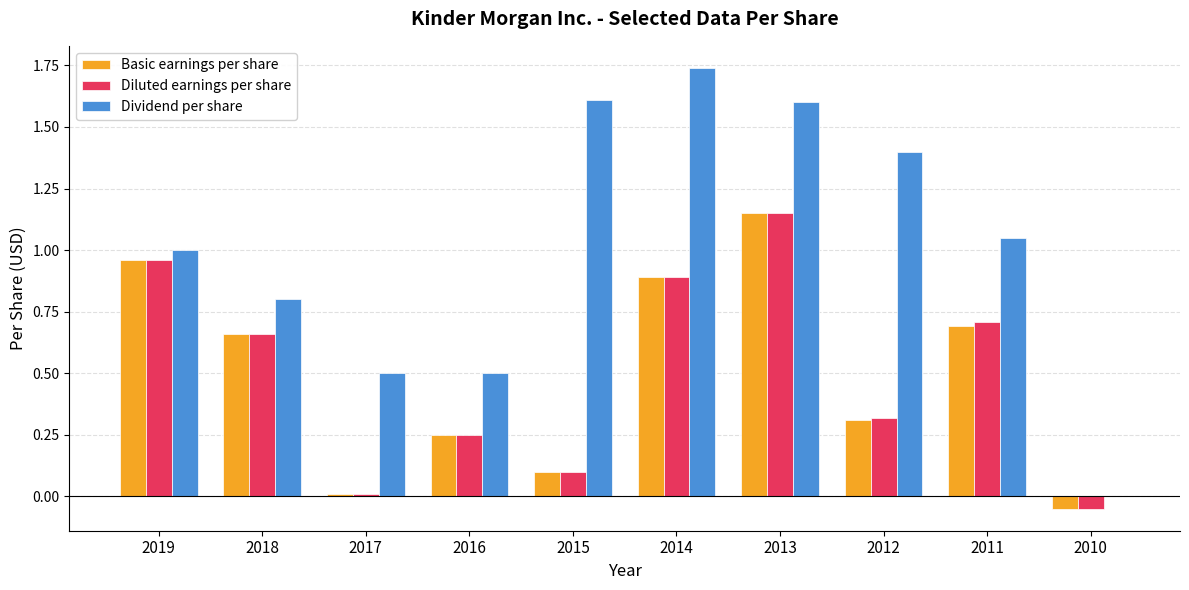

The Diluted earnings per share series shows 0.1 at 2015. True or false?

True